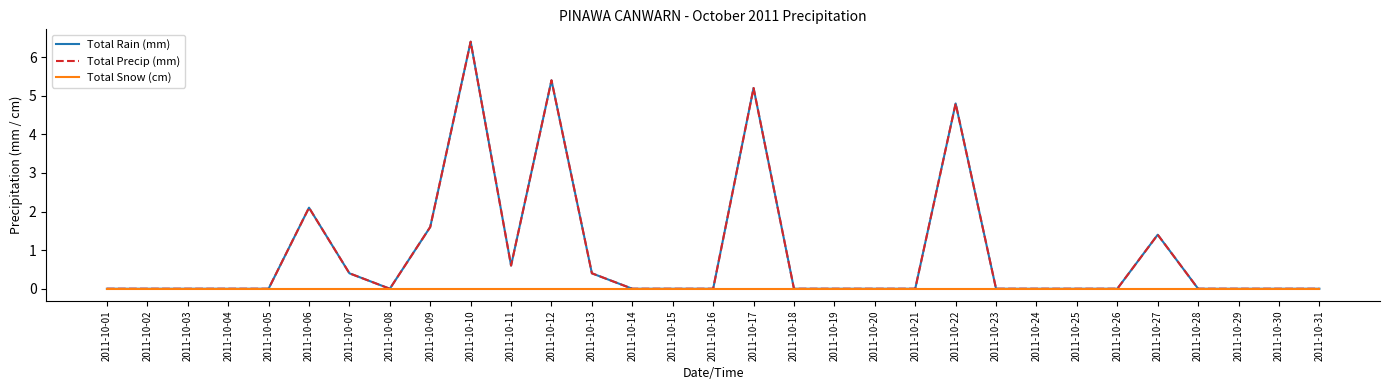

Does the chart display data point markers on the line(s)?

No